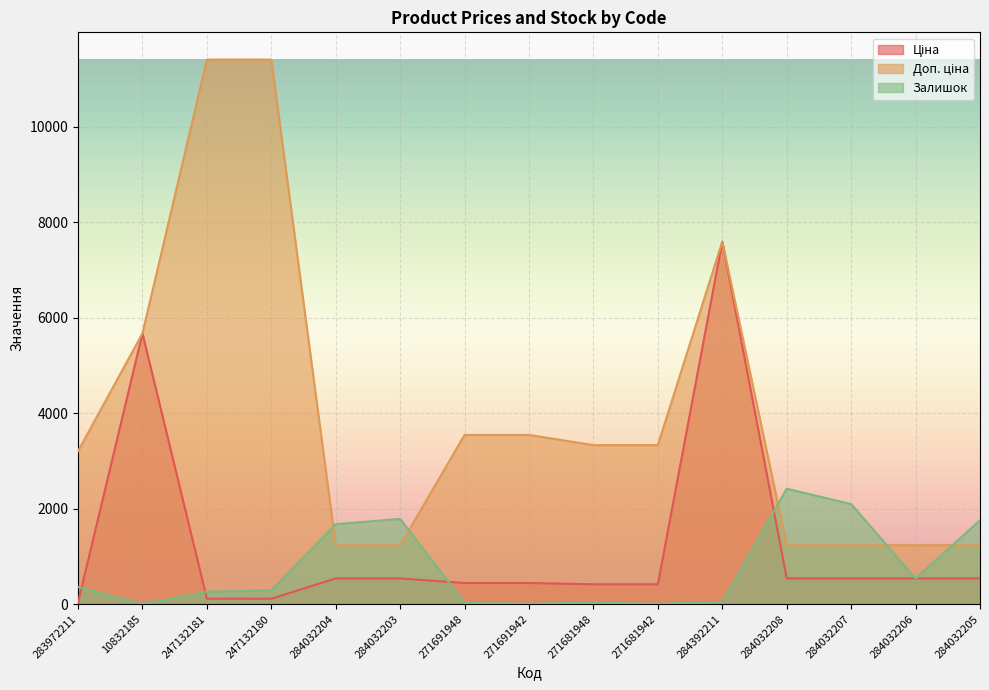

Does the chart display data point markers on the line(s)?

No